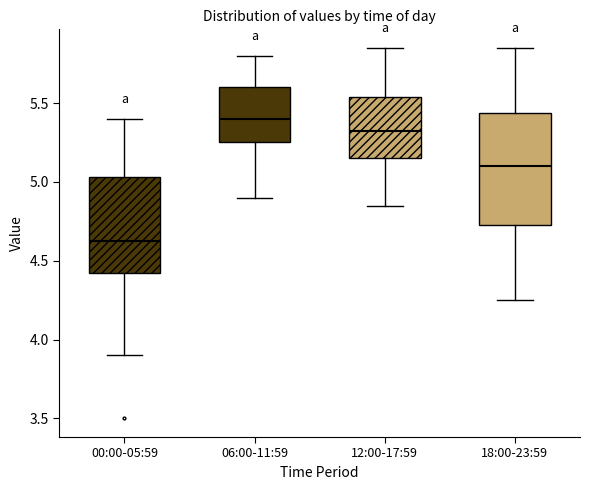

Reading left to right, transcribe this box plot: for each box, give where its median line is, the range the box spans, and where its two whiskers end, as read against the y-axis. The values are not printed on the chart, so give them approximately, as read against the axis.

00:00-05:59: median 4.65, box 4.40 to 5.05, whiskers 3.90 to 5.40
06:00-11:59: median 5.40, box 5.25 to 5.60, whiskers 4.90 to 5.80
12:00-17:59: median 5.35, box 5.15 to 5.55, whiskers 4.85 to 5.85
18:00-23:59: median 5.10, box 4.75 to 5.45, whiskers 4.25 to 5.85